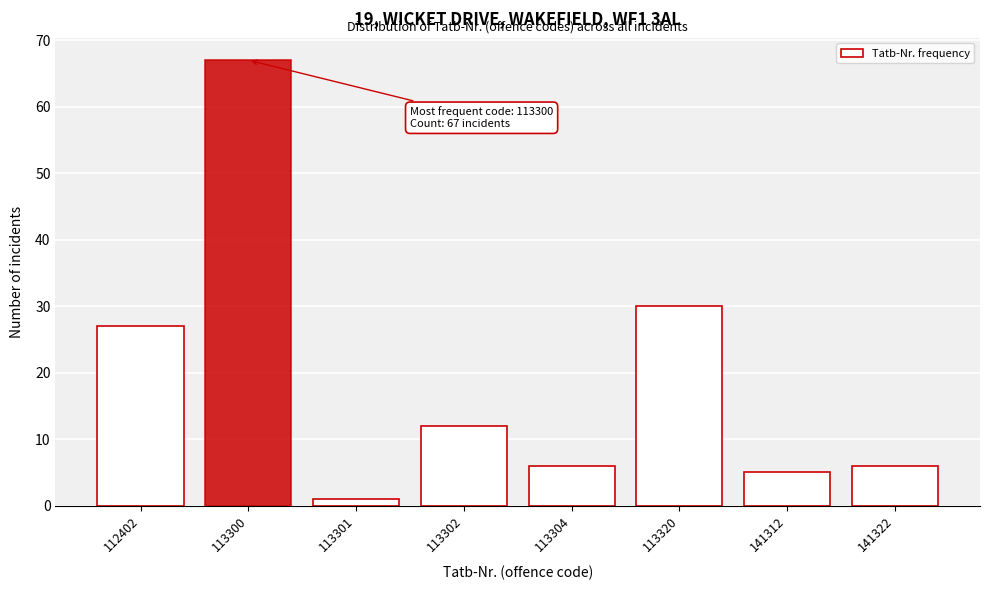

Reading right to left, extract all data points from this chart.

6	5	30	6	12	1	67	27